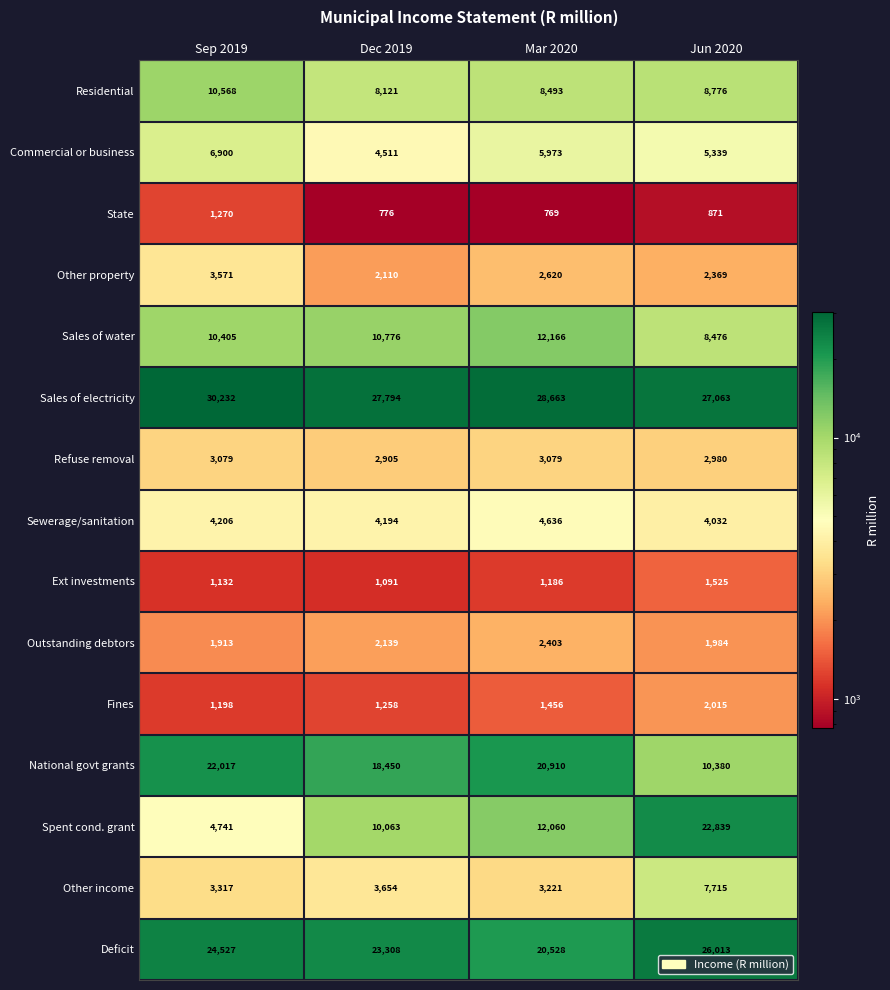

Between Sep 2019 and Dec 2019, which series saw the biggest shift?

Spent cond. grant